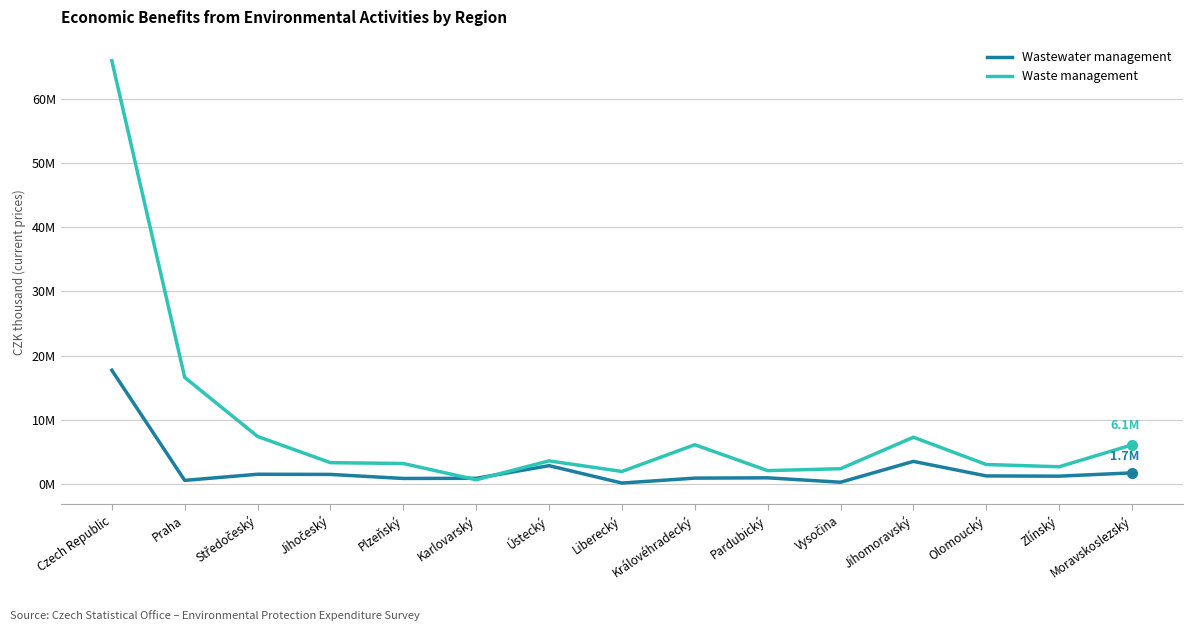

Reading right to left, transcribe all the data shown in this chart.

Wastewater management: 1697990	1185270	1220697	3488470	238060	924276	877845	110774	2822319	850261	825219	1456073	1483025	525939	17706218
Waste management: 6061406	2650641	3003816	7253868	2343923	2050669	6087059	1917320	3567648	621114	3158544	3290578	7380591	16588728	65975905